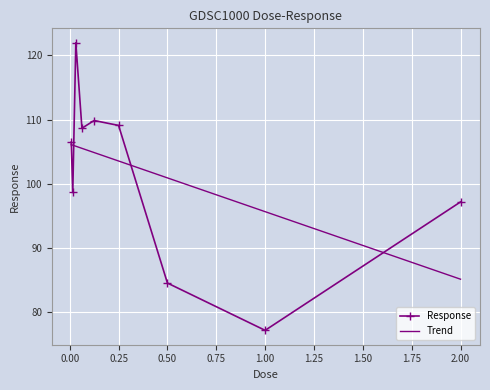

Which series has the largest range (max minus min)?

Response